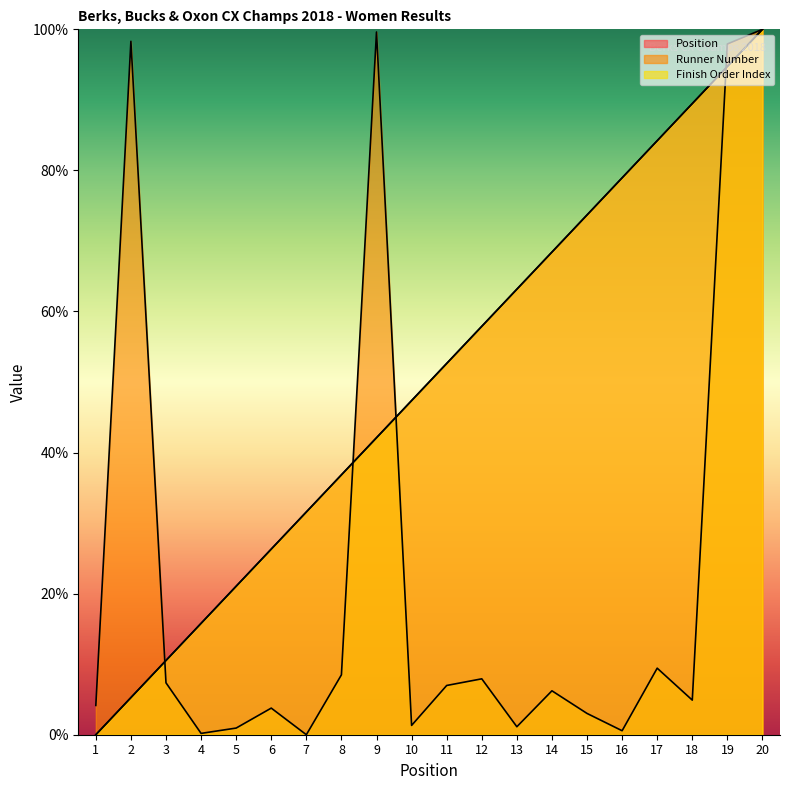

How many data points in Finish Order Index are above 52?

10